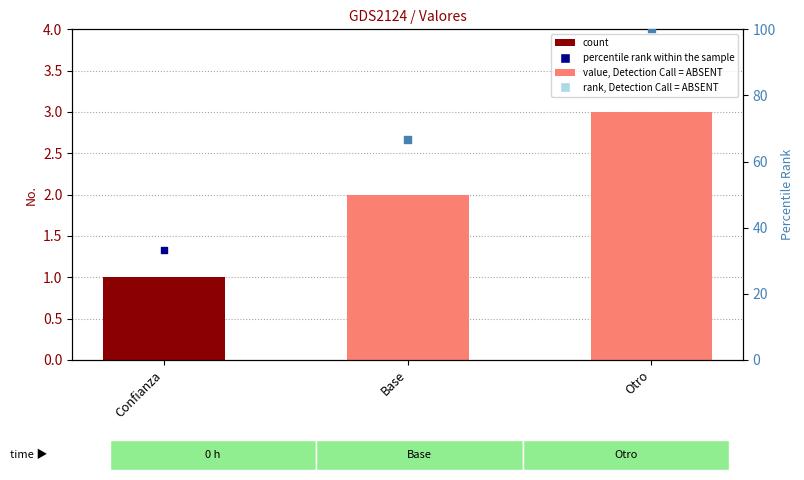

Which series contains the lowest Y value?

No.